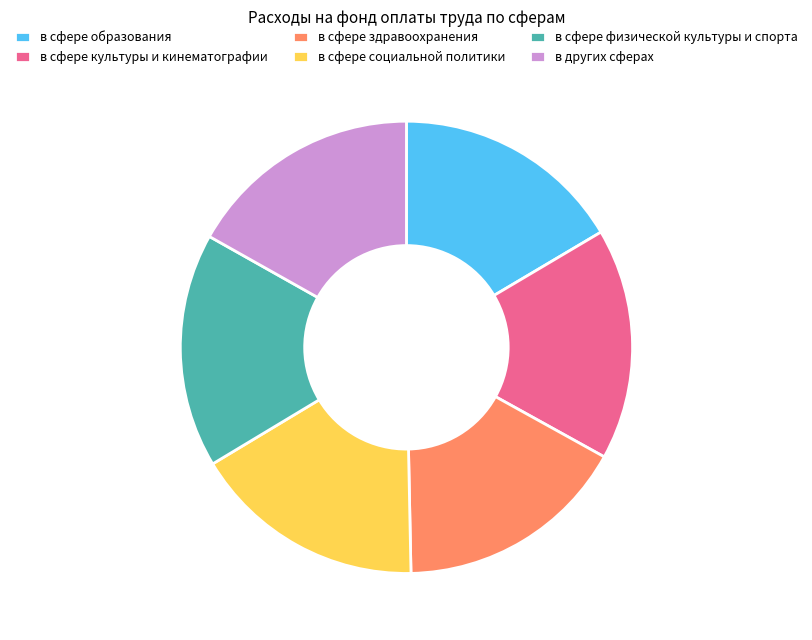

Is the sum of в сфере физической культуры и спорта and в сфере социальной политики greater than half?

No